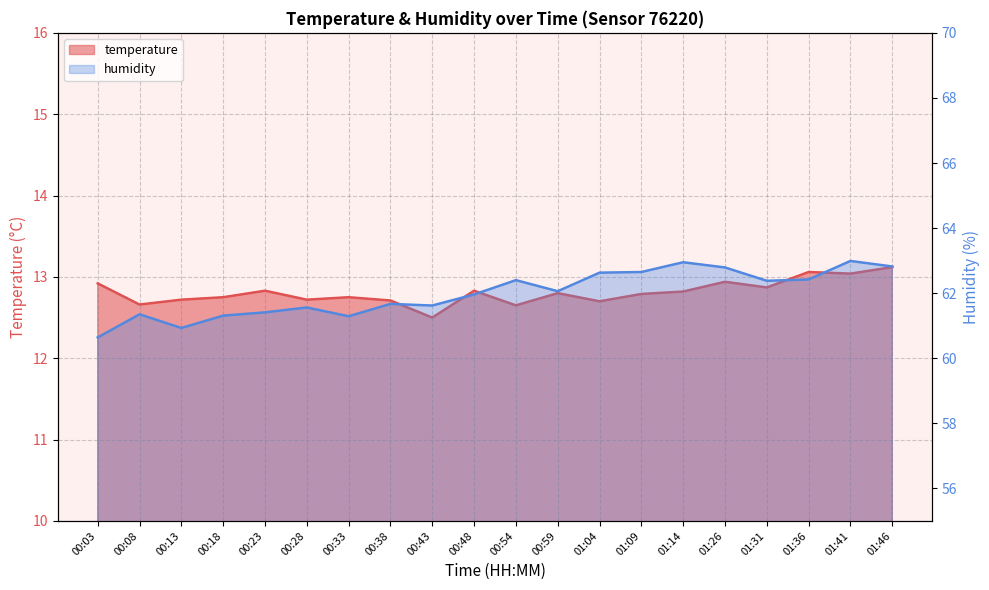

Is the value of humidity at 00:18 greater than the value of temperature at 01:41?

Yes